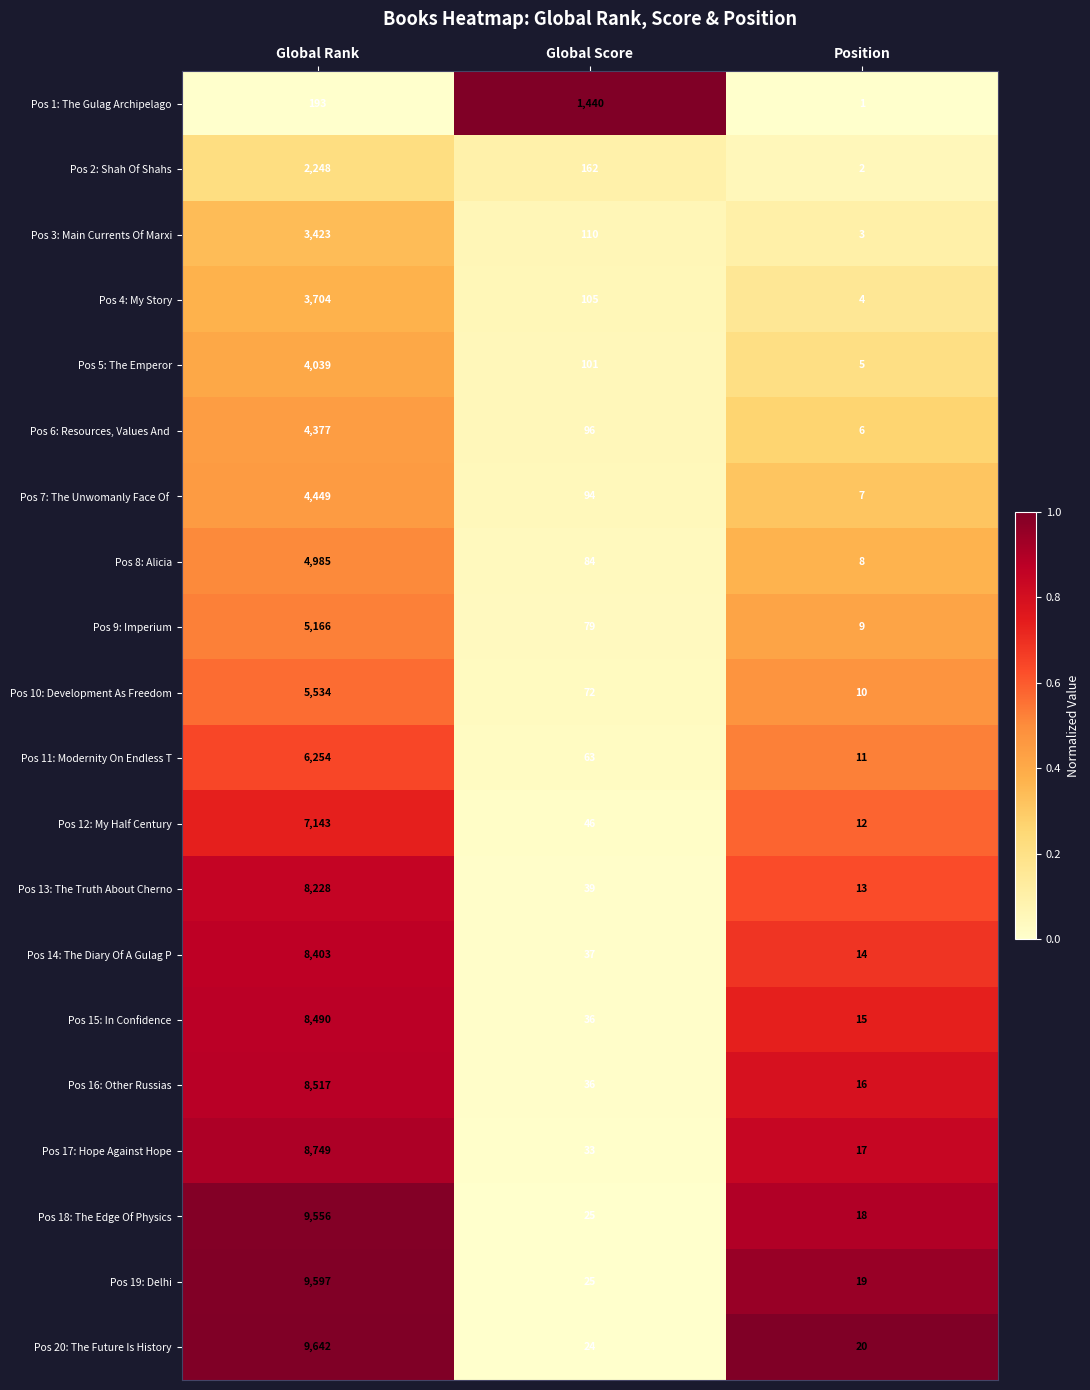

Where does the Pos 17: Hope Against Hope series first go above 33?

Global Rank